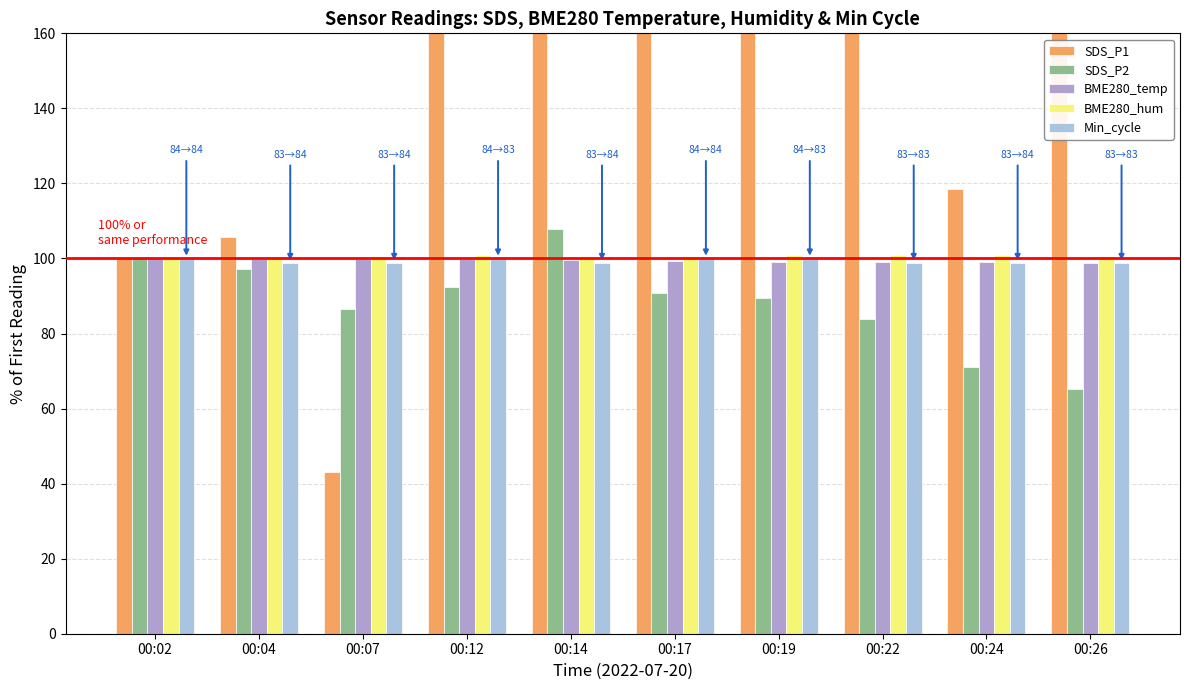

Reading right to left, extract all data points from this chart.

SDS_P1: 201.7	118.5	175.2	258.3	318.7	280.0	393.3	43.2	105.8	100.0
SDS_P2: 65.3	71.0	83.8	89.5	90.9	108.0	92.3	86.7	97.2	100.0
BME280_temp: 98.8	99.0	99.1	99.2	99.2	99.5	99.8	99.8	99.9	100.0
BME280_hum: 100.5	100.8	100.9	100.9	100.7	100.7	100.8	100.6	100.2	100.0
Min_cycle: 98.8	98.8	98.8	100.0	100.0	98.8	100.0	98.8	98.8	100.0